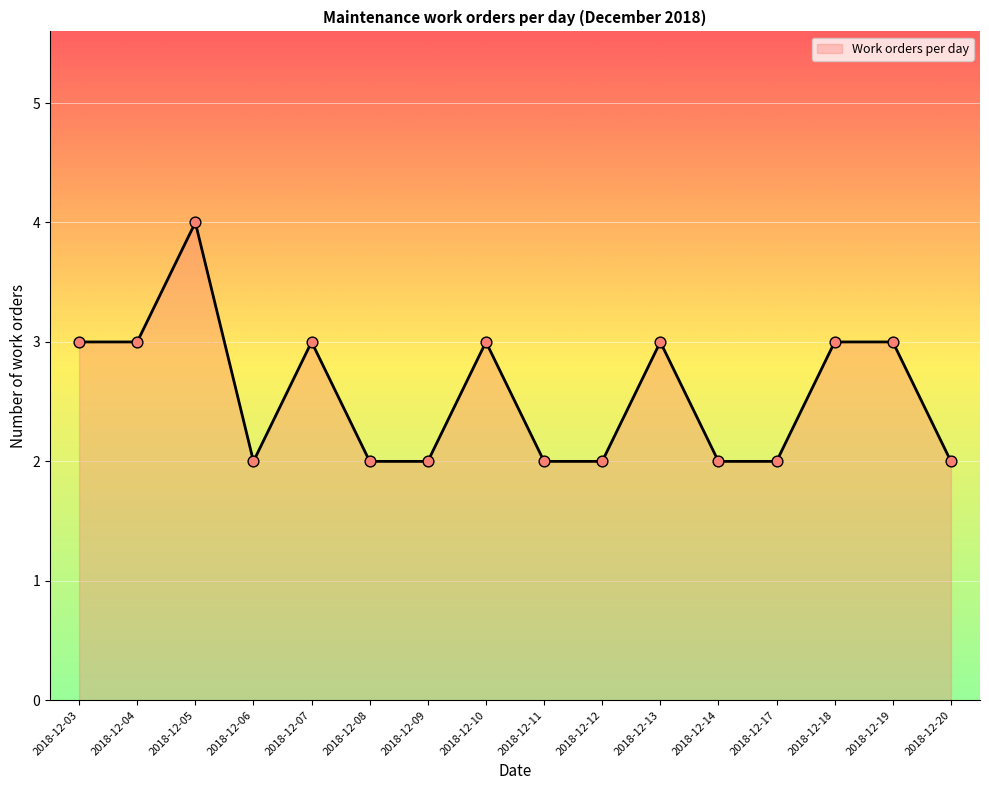

What is the ratio of the value at 2018-12-03 to the value at 2018-12-13?

1.0